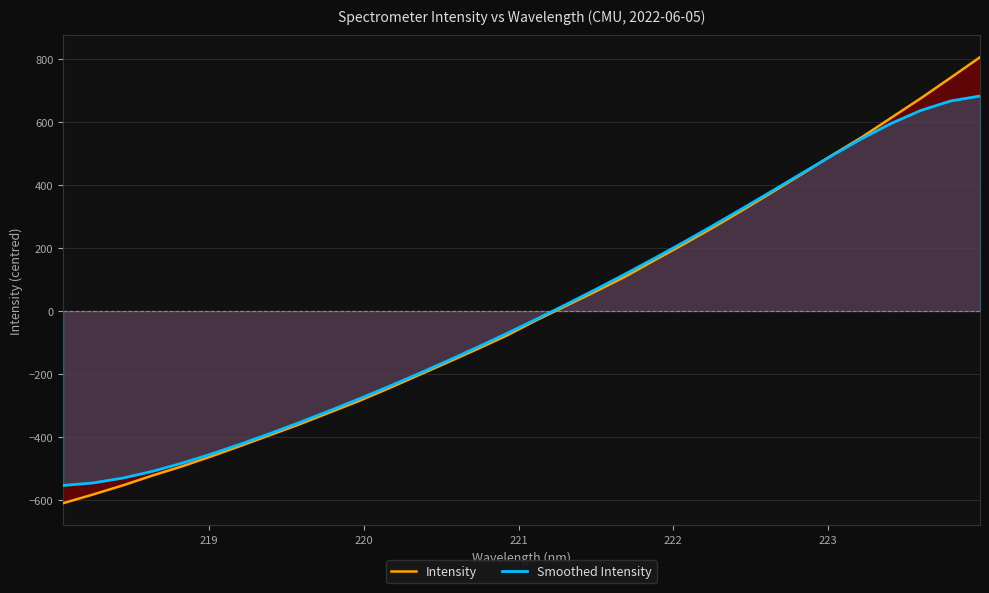

What is the minimum value for Smoothed Intensity?

-553.3